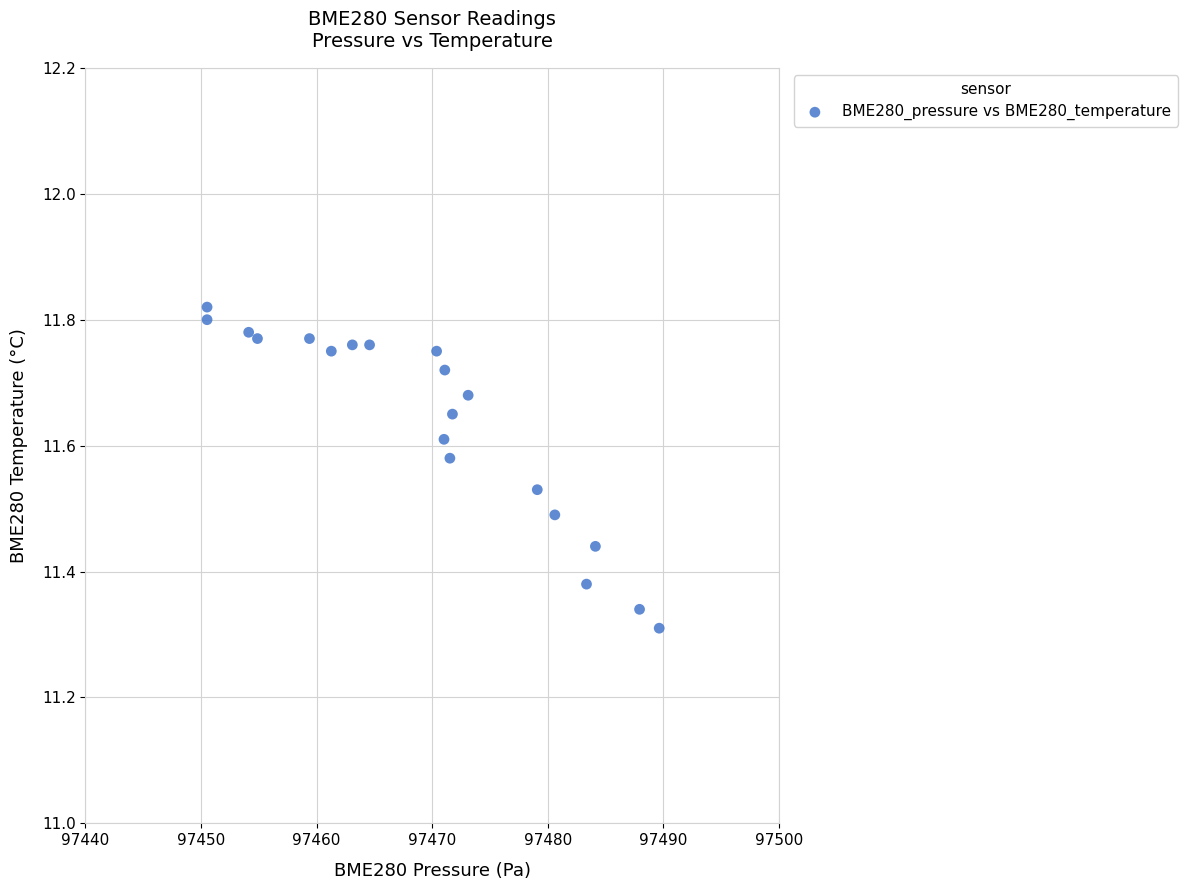

What is the range of X values (max minus min)?

39.1